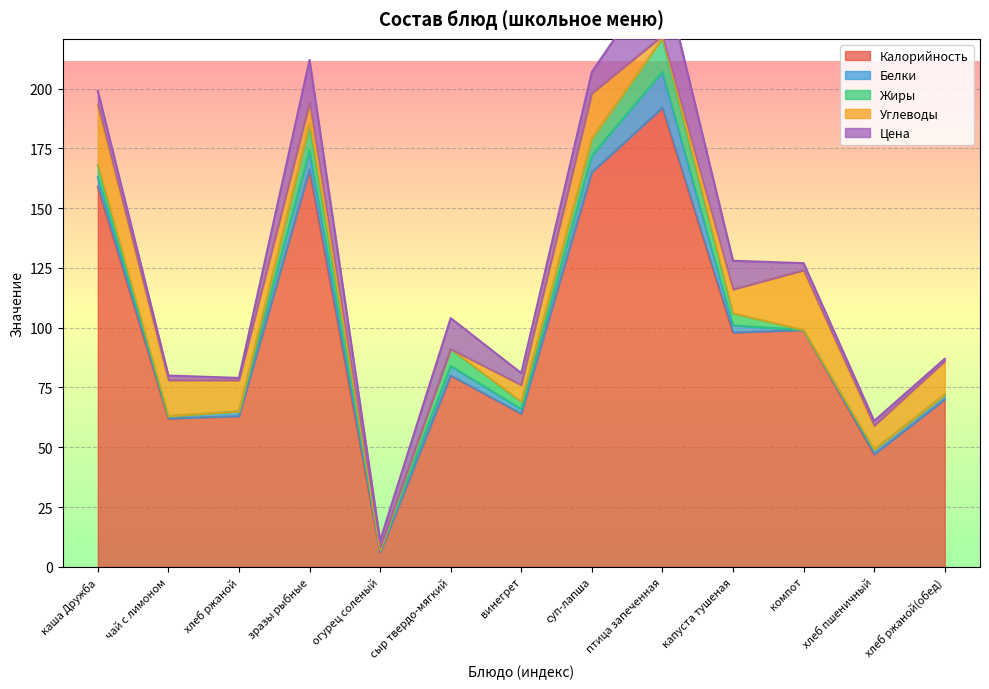

The Жиры series shows -9 at огурец соленый. True or false?

False